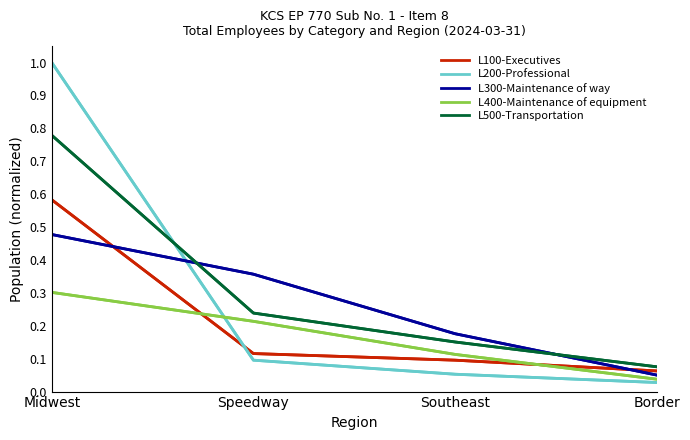

Does the chart have visible grid lines?

No